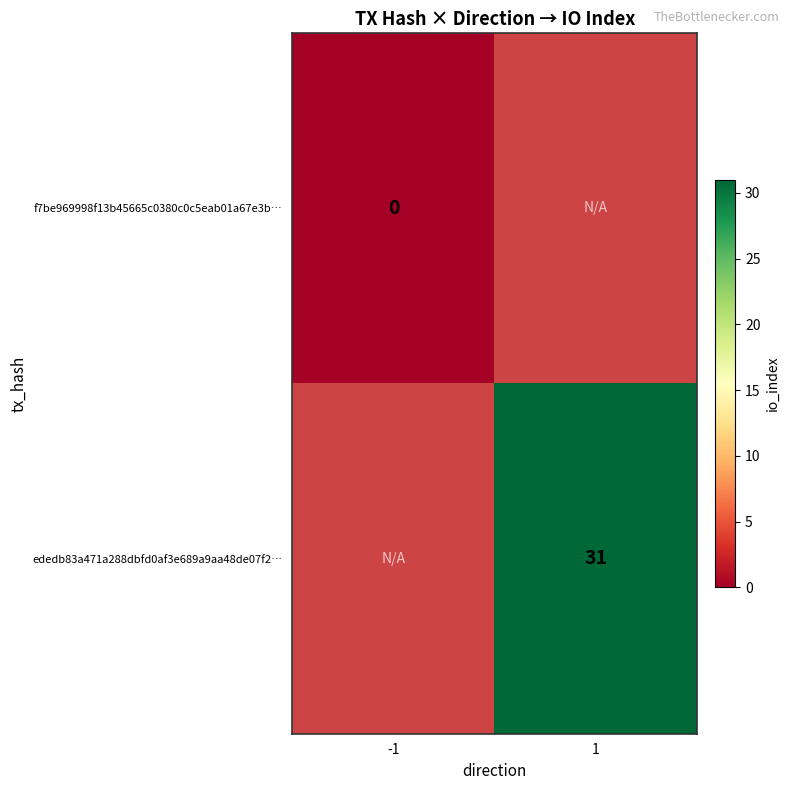

Is the value of f7be969998f13b45665c0380c0c5eab01a67e3b… at -1 greater than the value of ededb83a471a288dbfd0af3e689a9aa48de07f2… at 1?

No